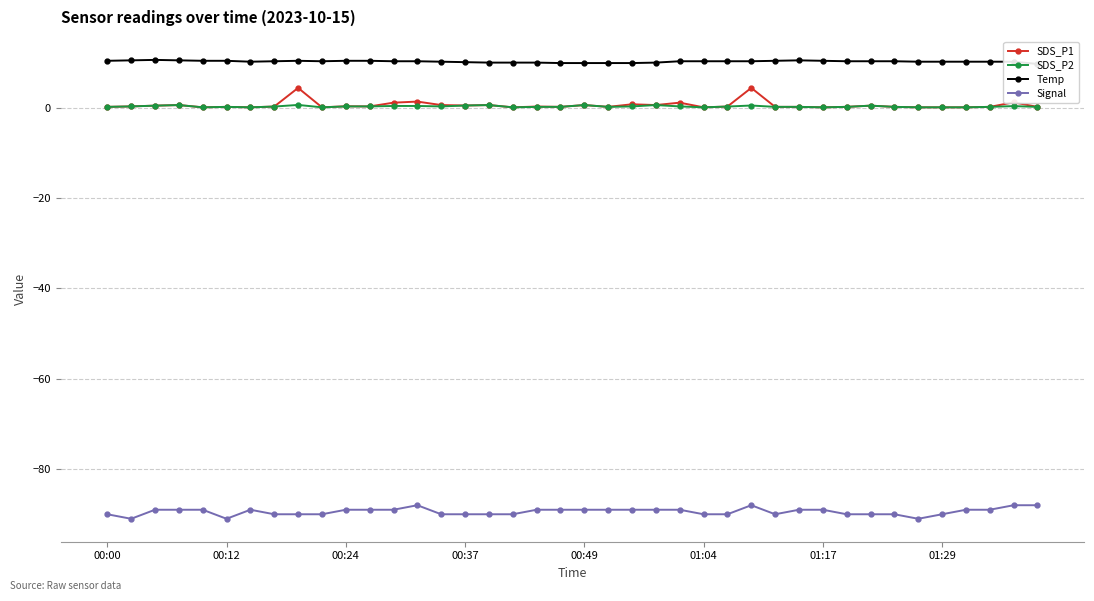

What is the maximum value for Signal?

-88.0